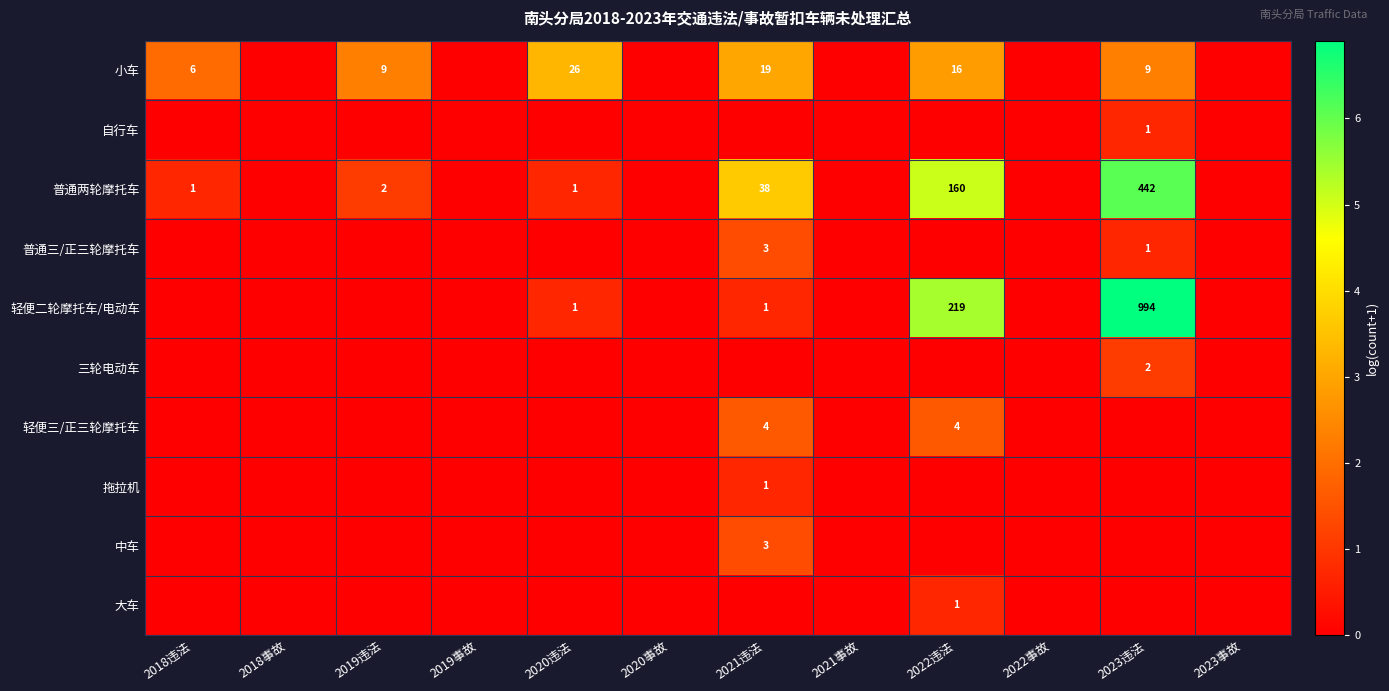

Count the 大车 values in the range 0 to 1.

12